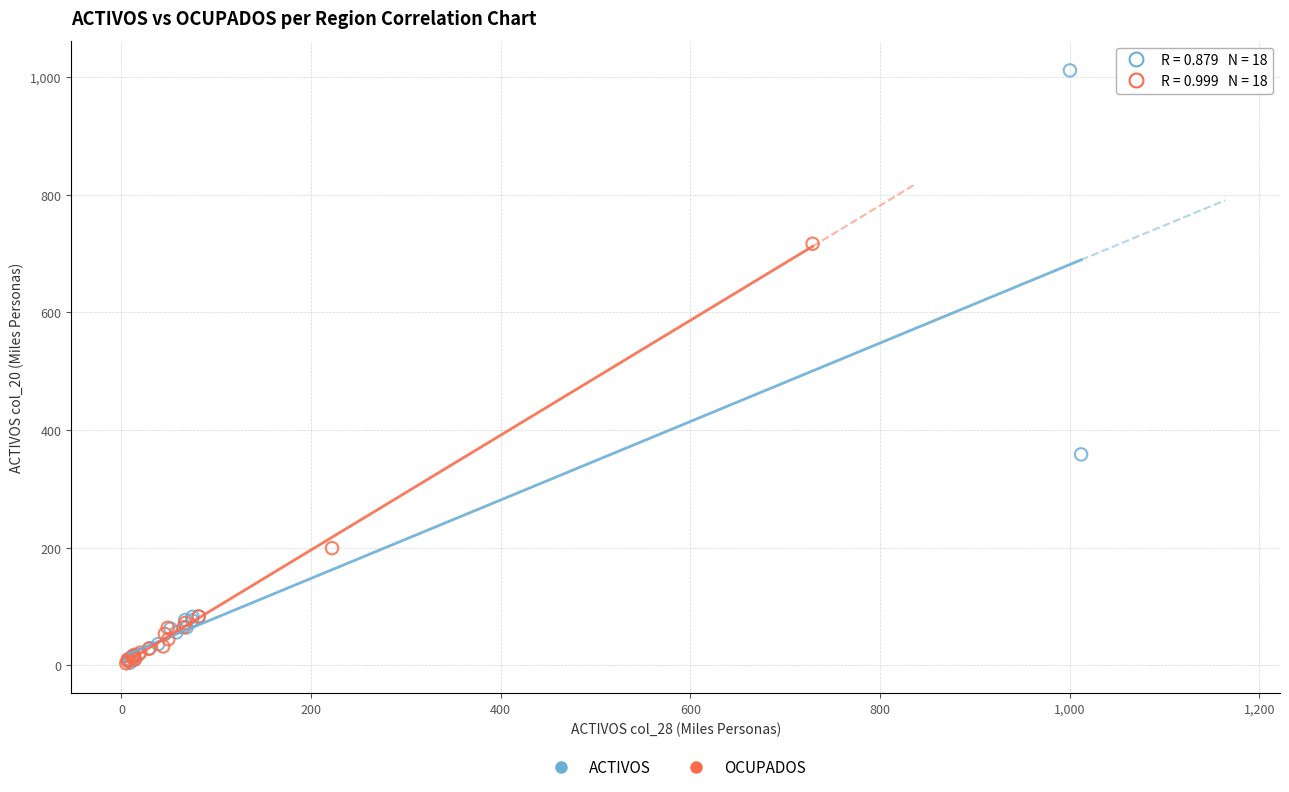

What are all the series names shown in the legend?

ACTIVOS, OCUPADOS